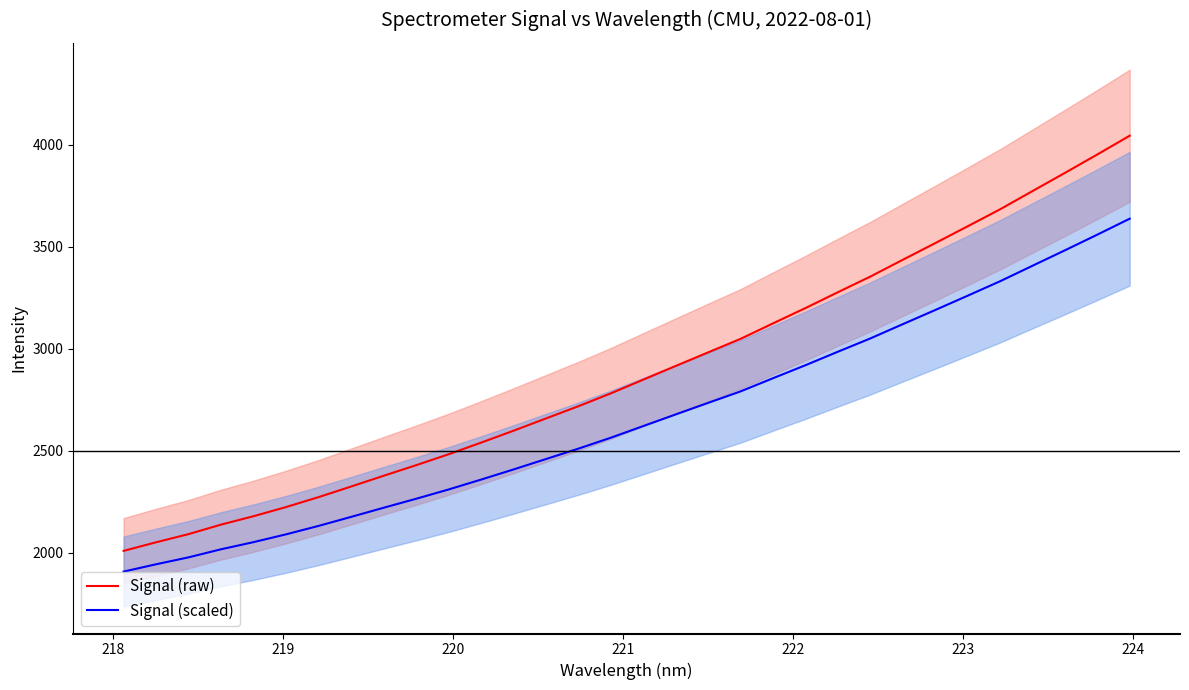

Which series has the largest total across all categories?

Signal (raw)